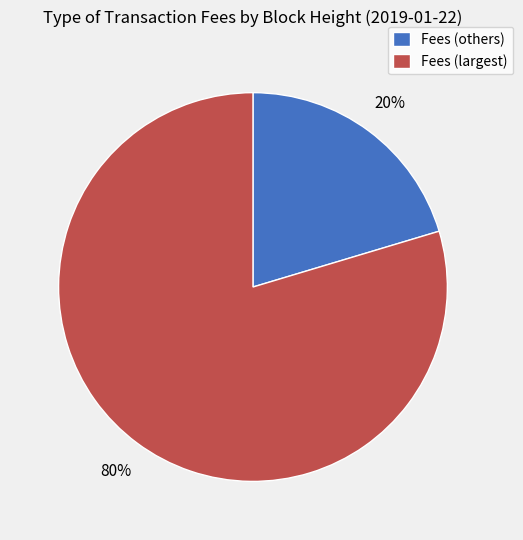

To the nearest percent, what is the average slice percentage?

50%